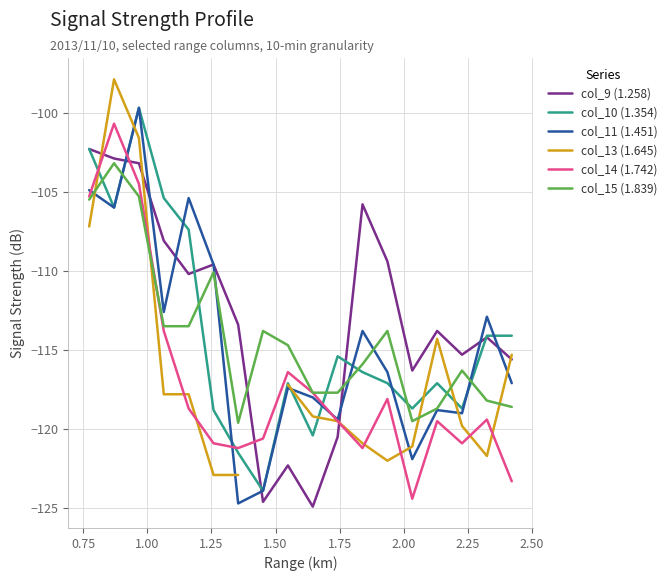

True or false: col_9 (1.258) and col_14 (1.742) intersect in this chart.

True